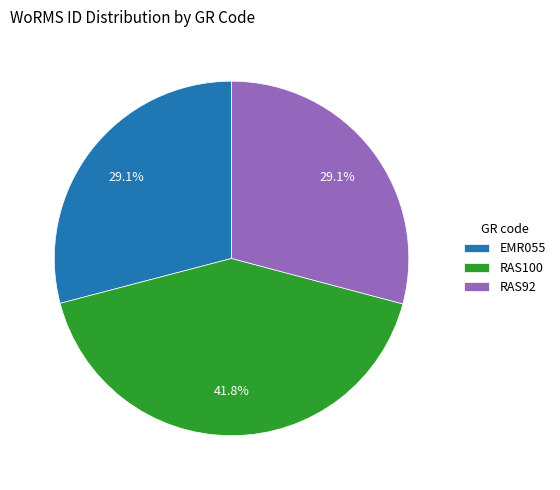

To the nearest percent, what is the average slice percentage?

33%